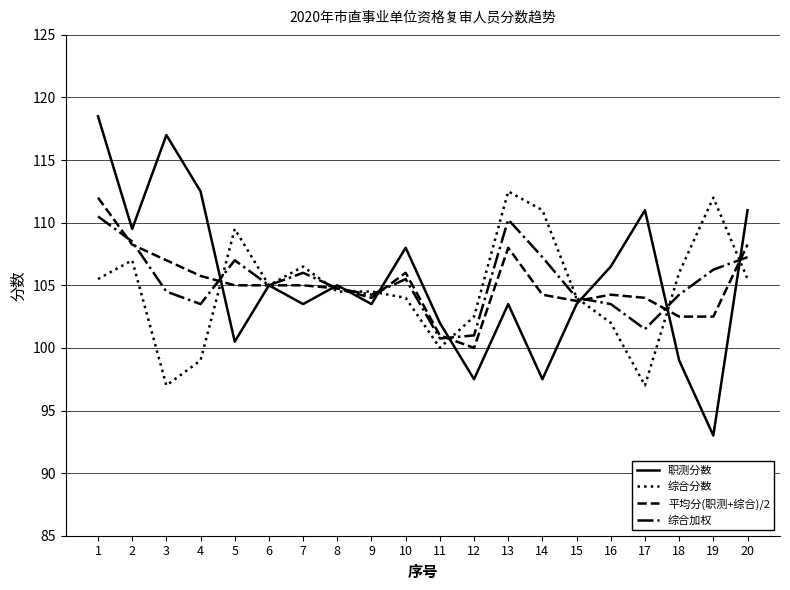

List the series in order of their overall mean, highest first.

职测分数, 综合加权, 平均分(职测+综合)/2, 综合分数